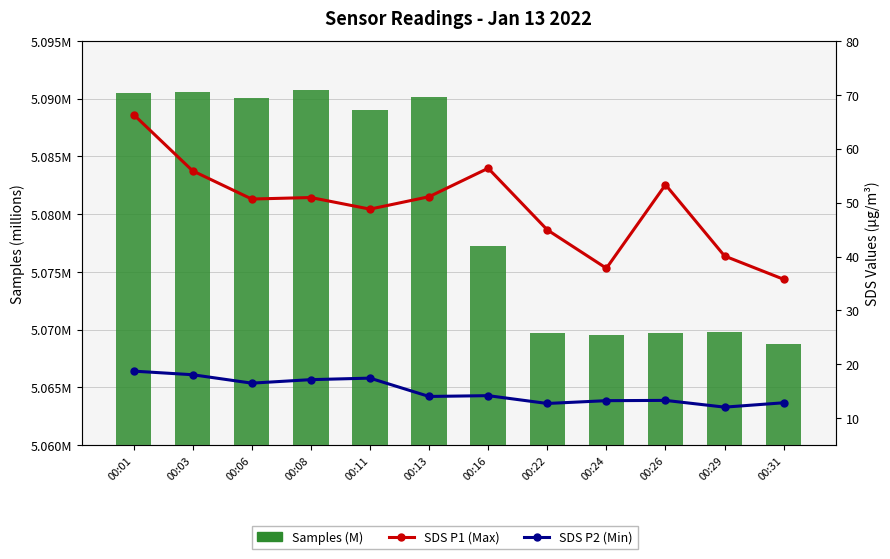

Rank the series at 00:31 from lowest to highest value.

Samples (M), SDS_P2, SDS_P1